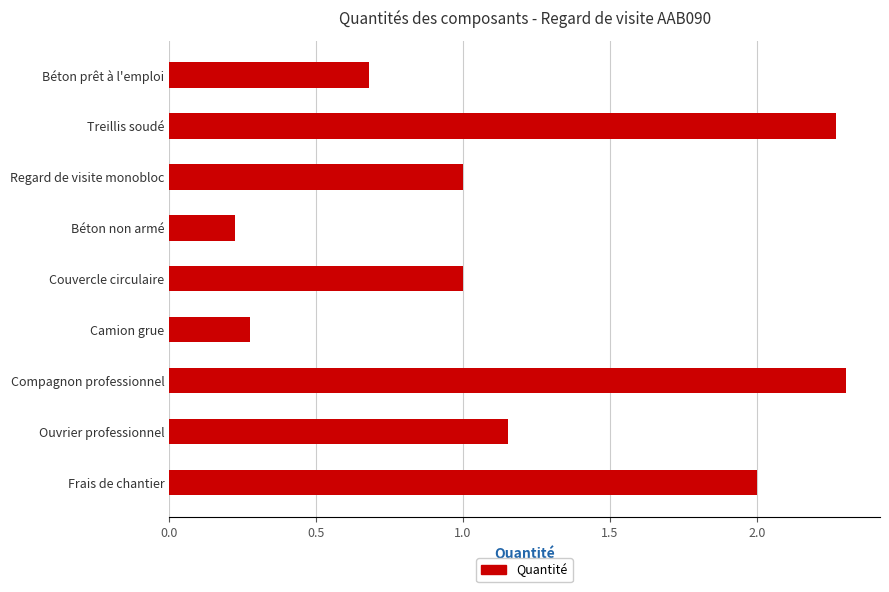

What is the label of the 2nd bar from the bottom?

Ouvrier professionnel